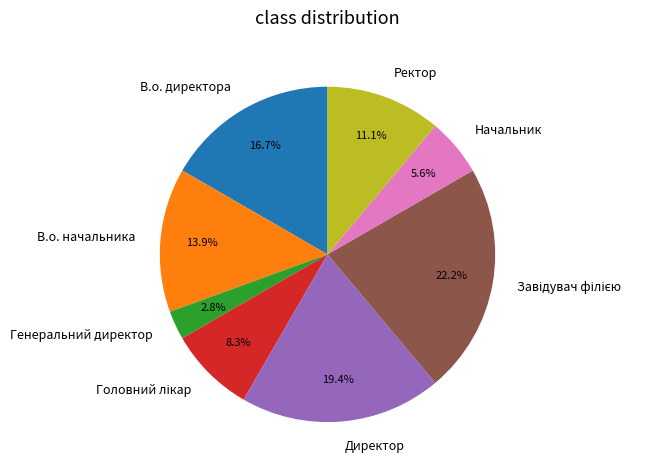

The В.о. директора slice represents 28% of the pie. True or false?

False